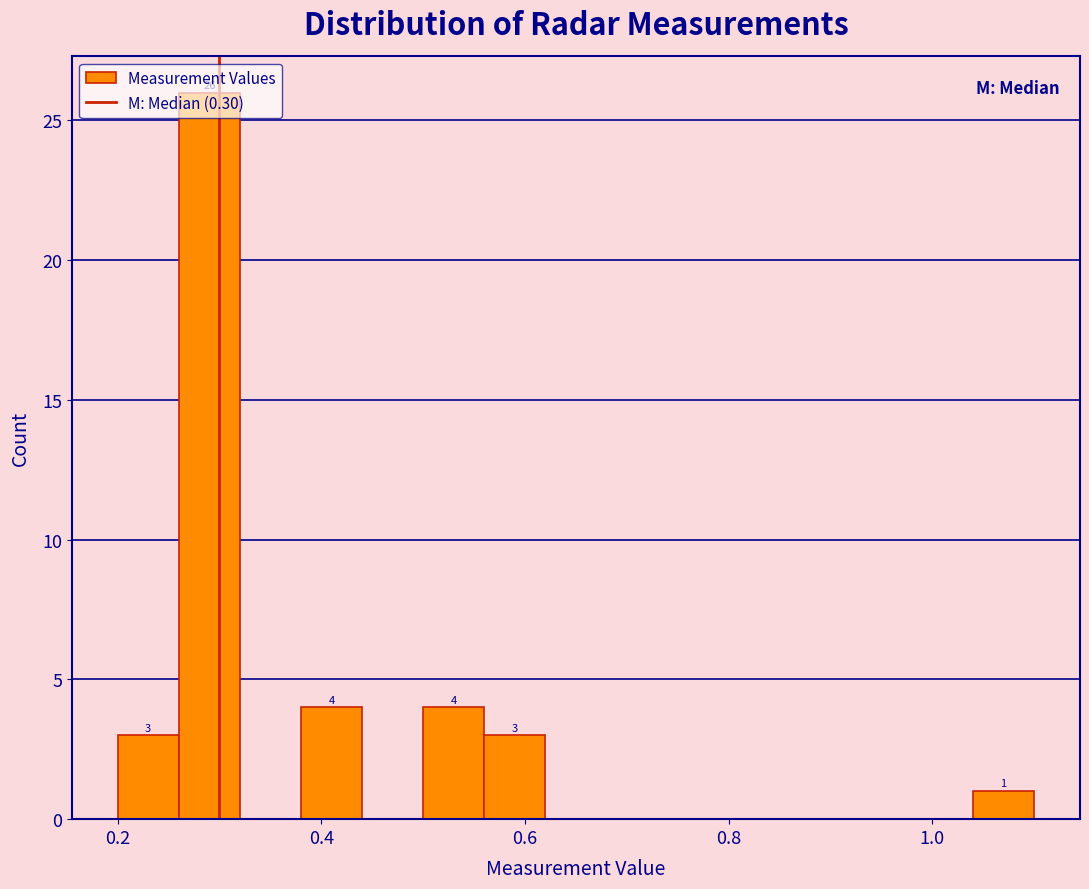

Around what value on the x-axis is the tallest bar? Give the approximate position of its centre, as read against the axis.

0.30